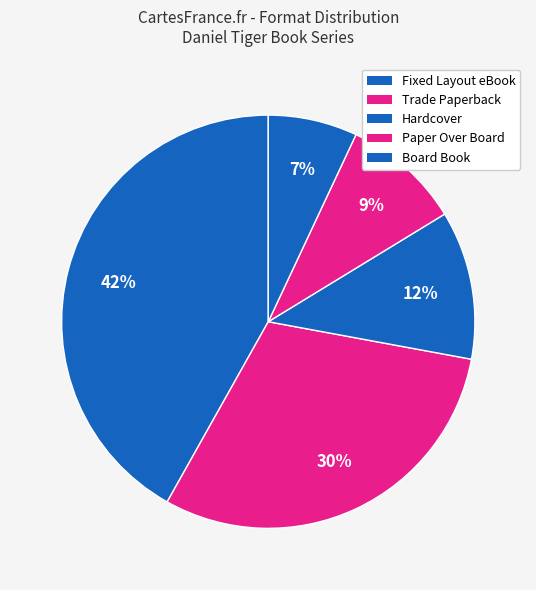

Count the number of slices in the pie.

5